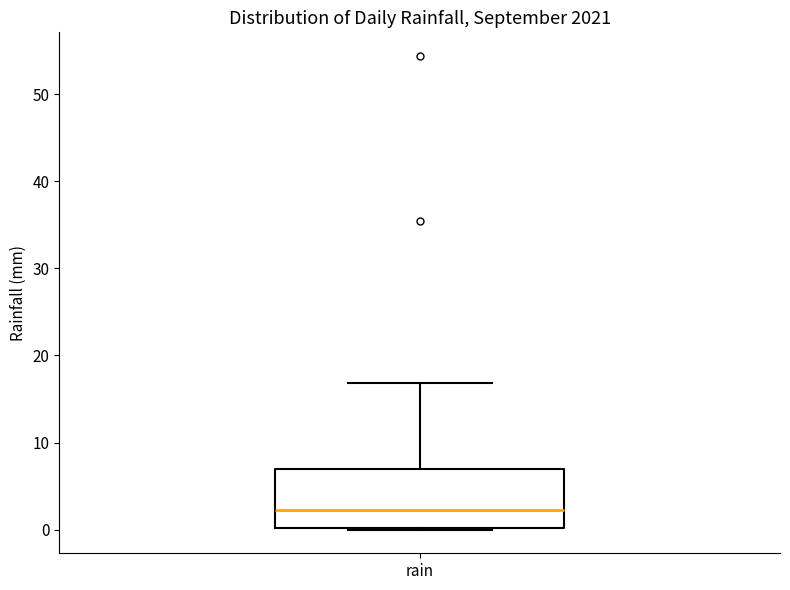

Transcribe this box plot: give where the median line is, the range the box spans, and where the two whiskers end, as read against the y-axis. The values are not printed on the chart, so give them approximately, as read against the axis.

median 2, box 0 to 7, whiskers 0 to 17